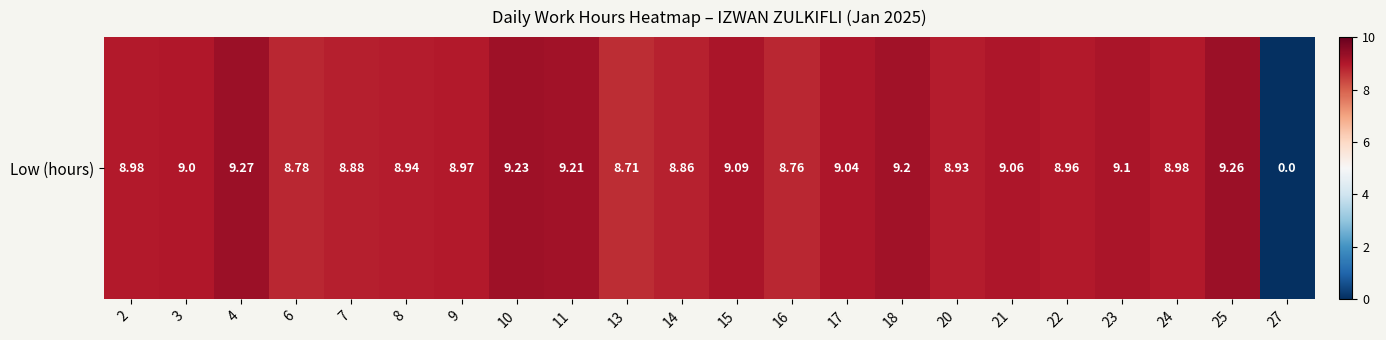

Rank the categories by value from highest to lowest.

4, 25, 10, 11, 18, 23, 15, 21, 17, 3, 2, 24, 9, 22, 8, 20, 7, 14, 6, 16, 13, 27